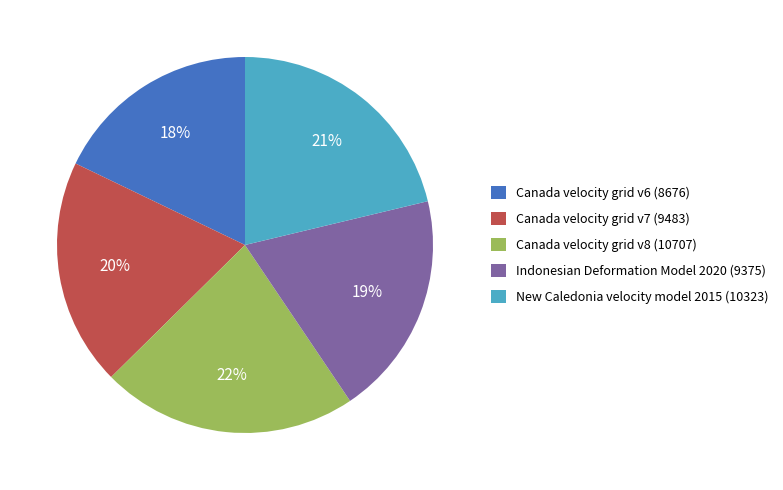

Does New Caledonia velocity model 2015 represent more than half of the total?

No